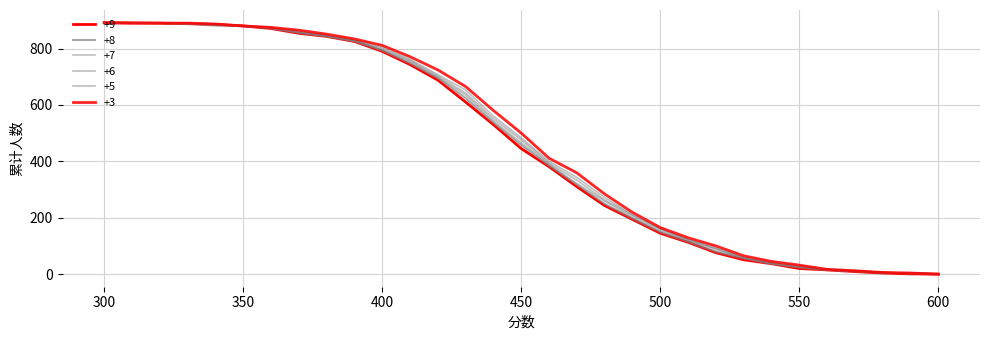

True or false: +5 and +3 cross at least once.

False